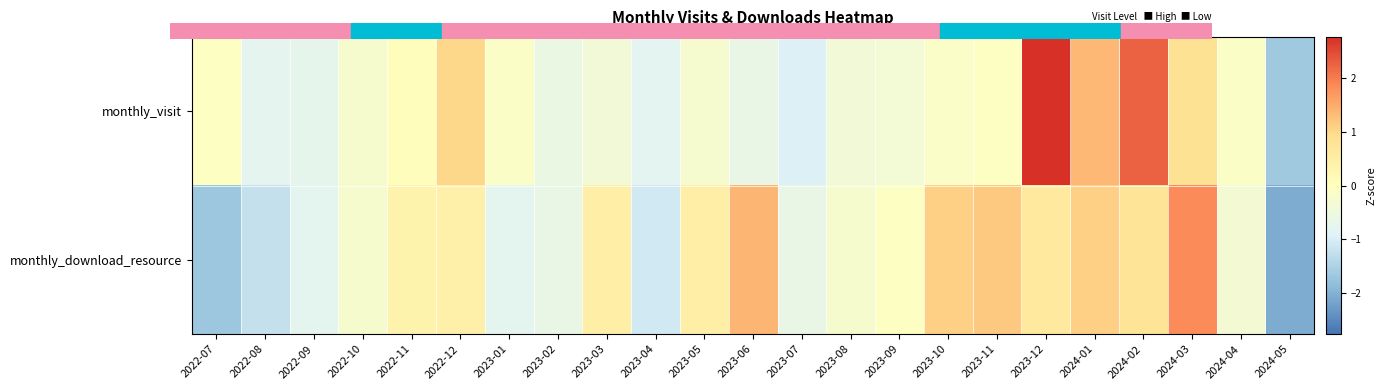

At which category is the sum across all series the highest?

2023-12